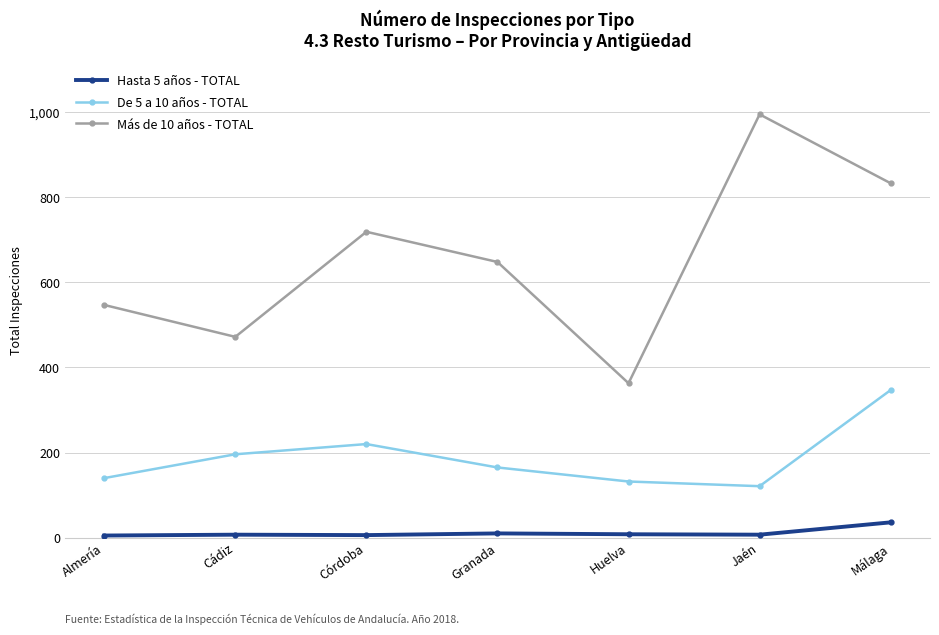

True or false: Hasta 5 años - TOTAL and De 5 a 10 años - TOTAL intersect in this chart.

False